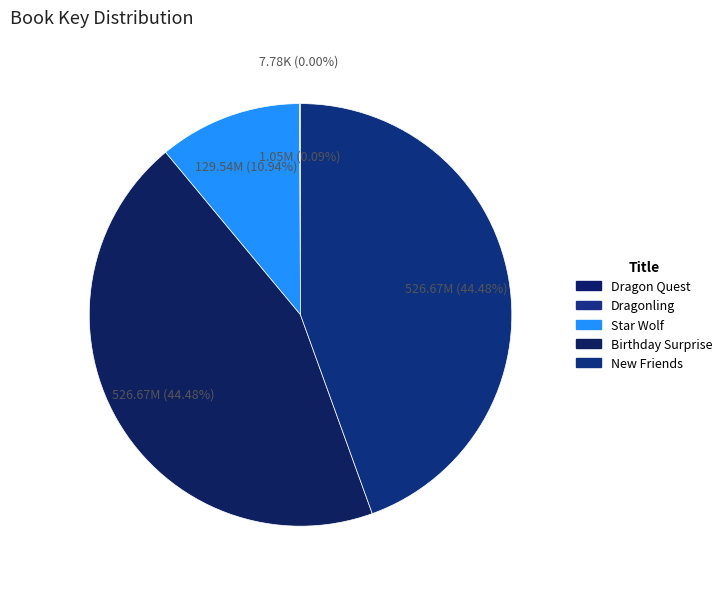

How many segments does this pie chart have?

5